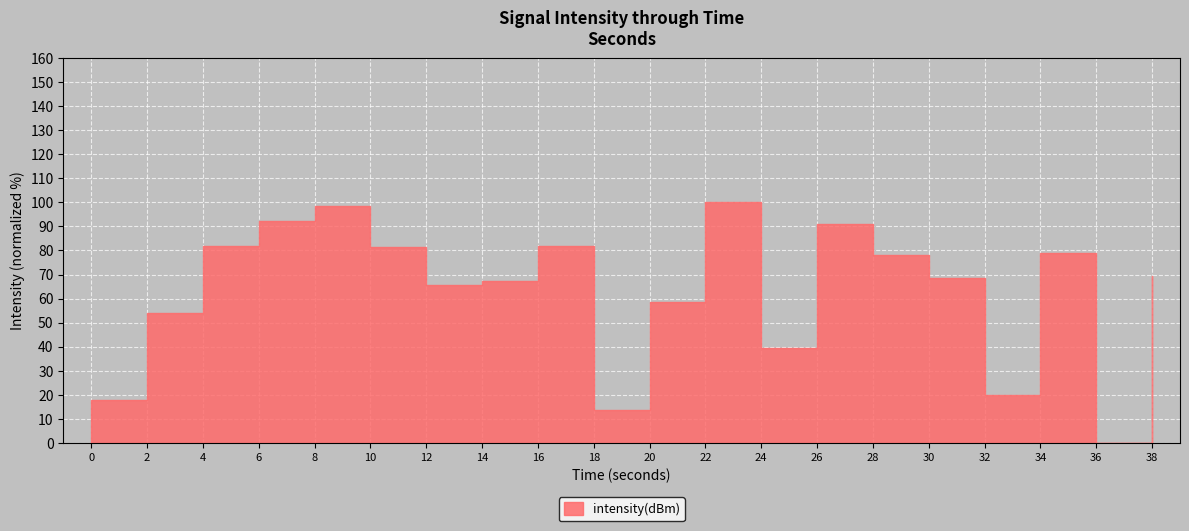

What is the sum of the values at 14 and 16?

148.9